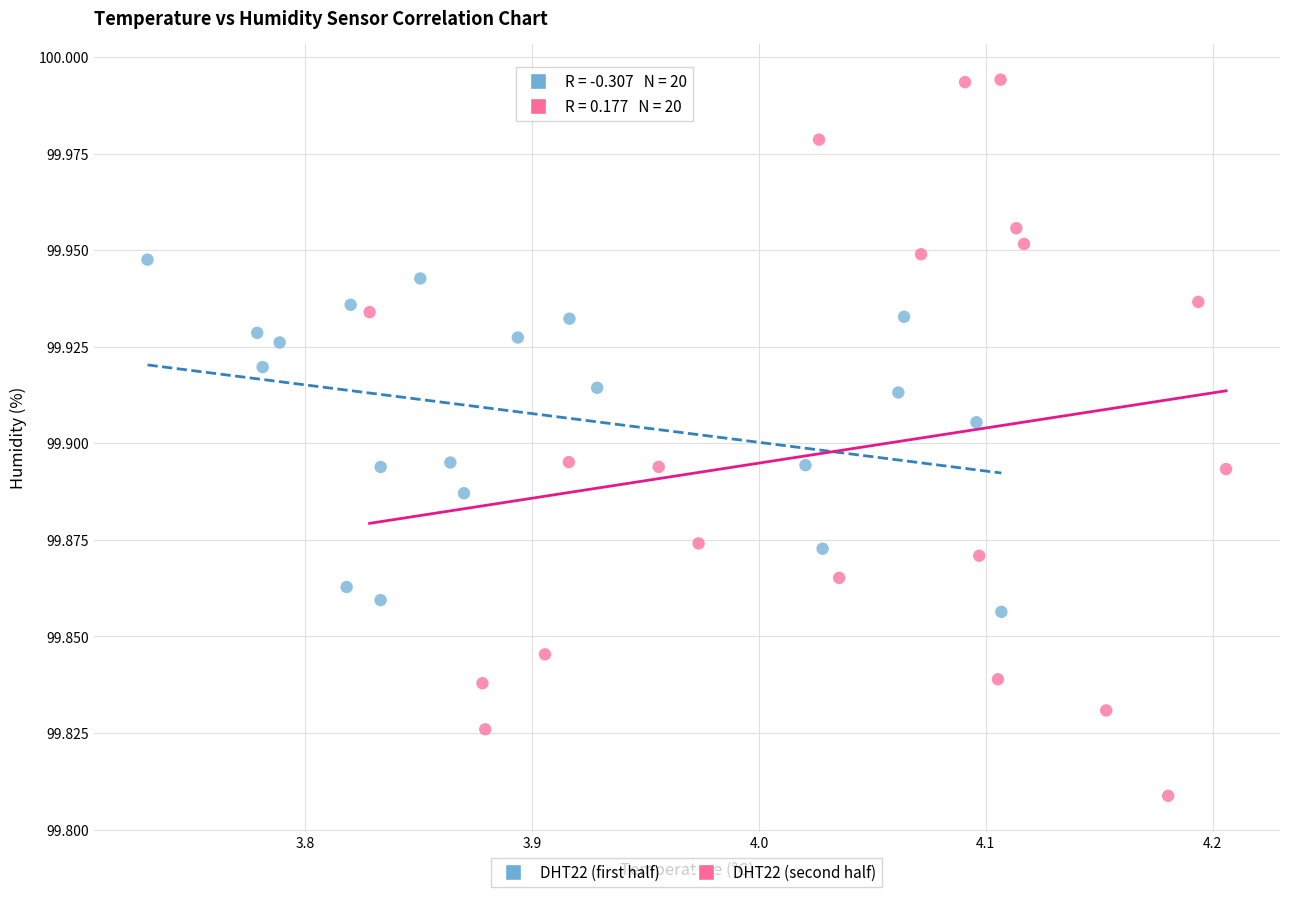

What are all the series names shown in the legend?

DHT22 (first half), DHT22 (second half)